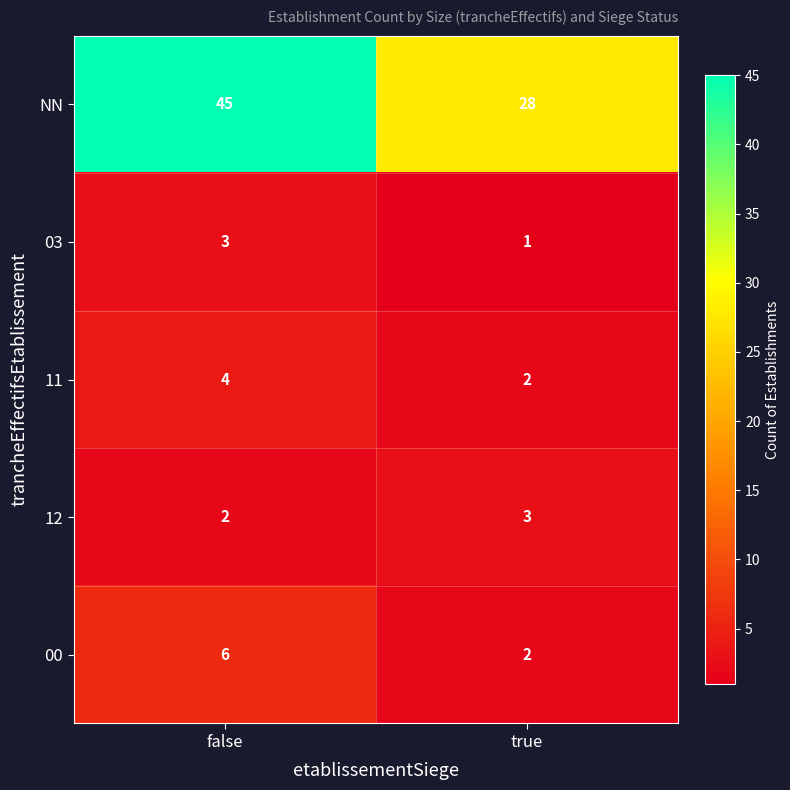

What is the sum of all NN values?

73